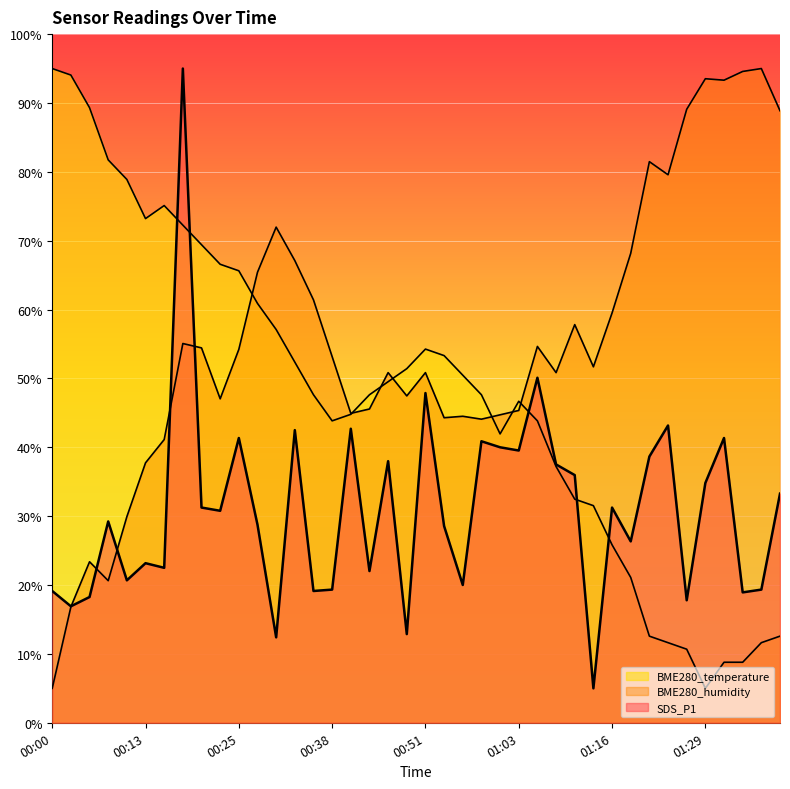

What is the value of the SDS_P1 point at the 34th from the left?

43.2